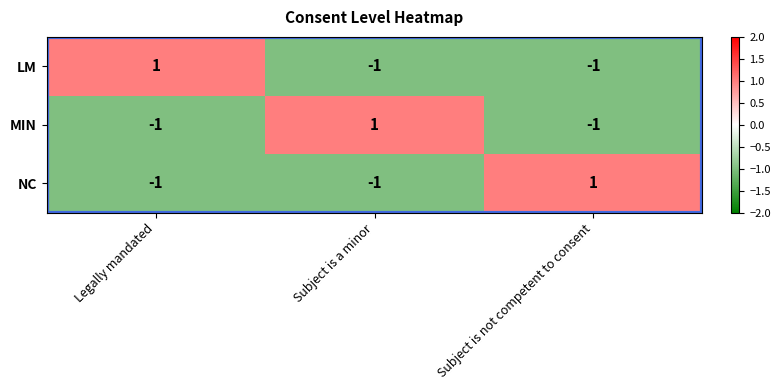

The LM series shows 1 at Legally mandated. True or false?

True